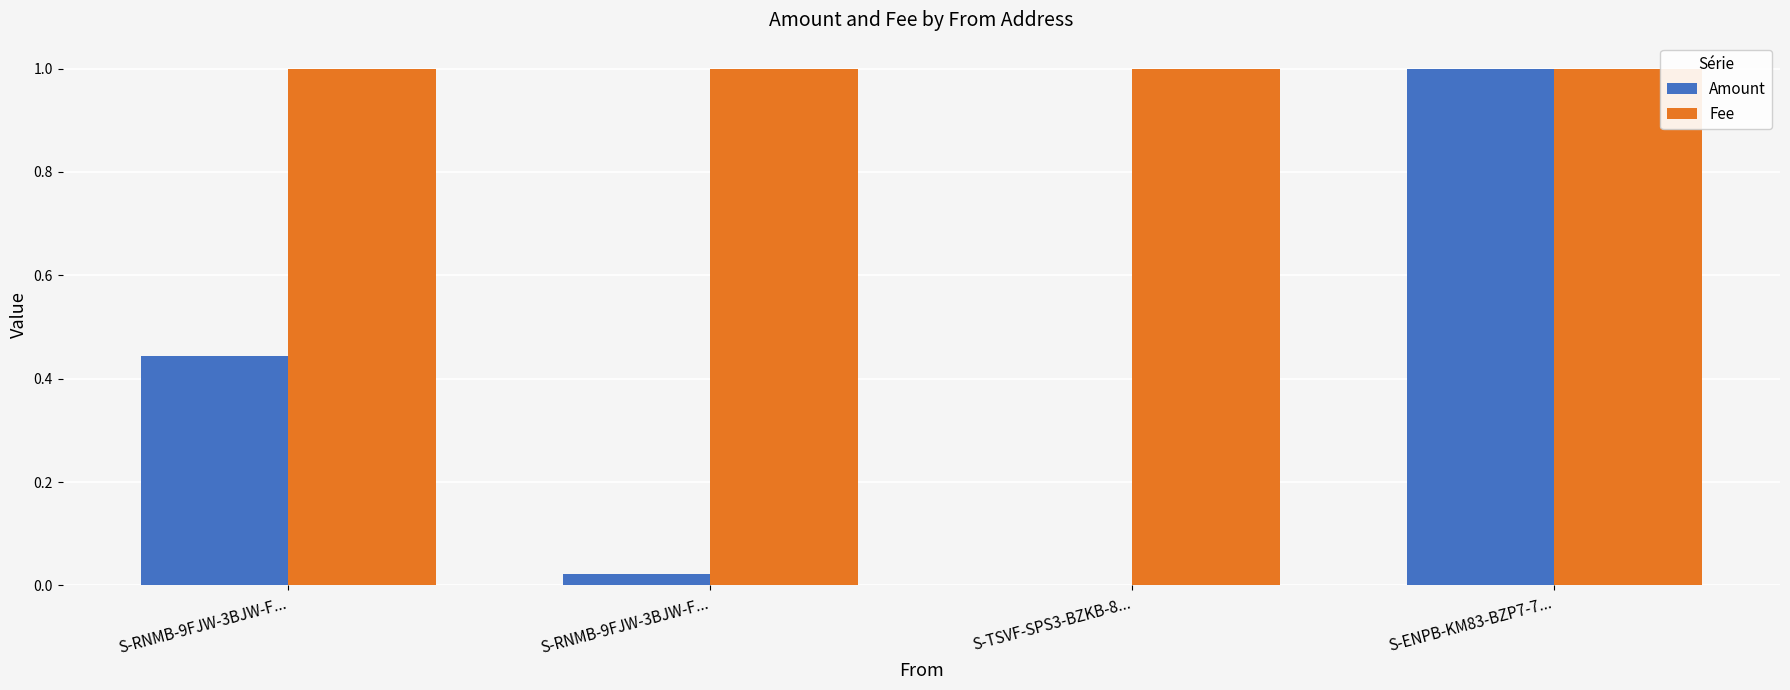

How many groups of bars are there?

4